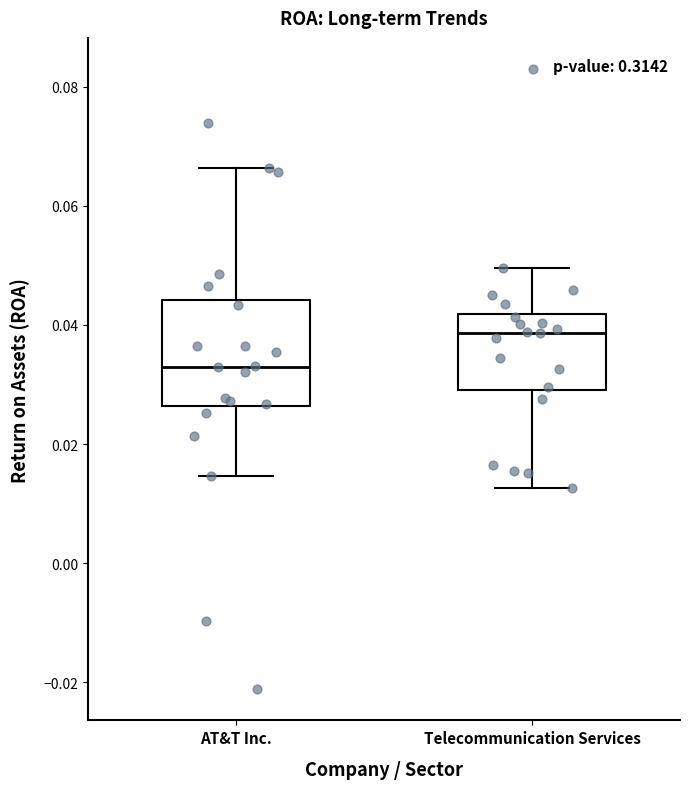

Reading left to right, read every box against the y-axis: the position of its median line, the range the box covers, and the ends of its whiskers. The values are not printed on the chart, so give them approximately, as read against the axis.

AT&T Inc.: median 0.034, box 0.026 to 0.044, whiskers 0.014 to 0.066
Telecommunication Services: median 0.038, box 0.030 to 0.042, whiskers 0.012 to 0.050